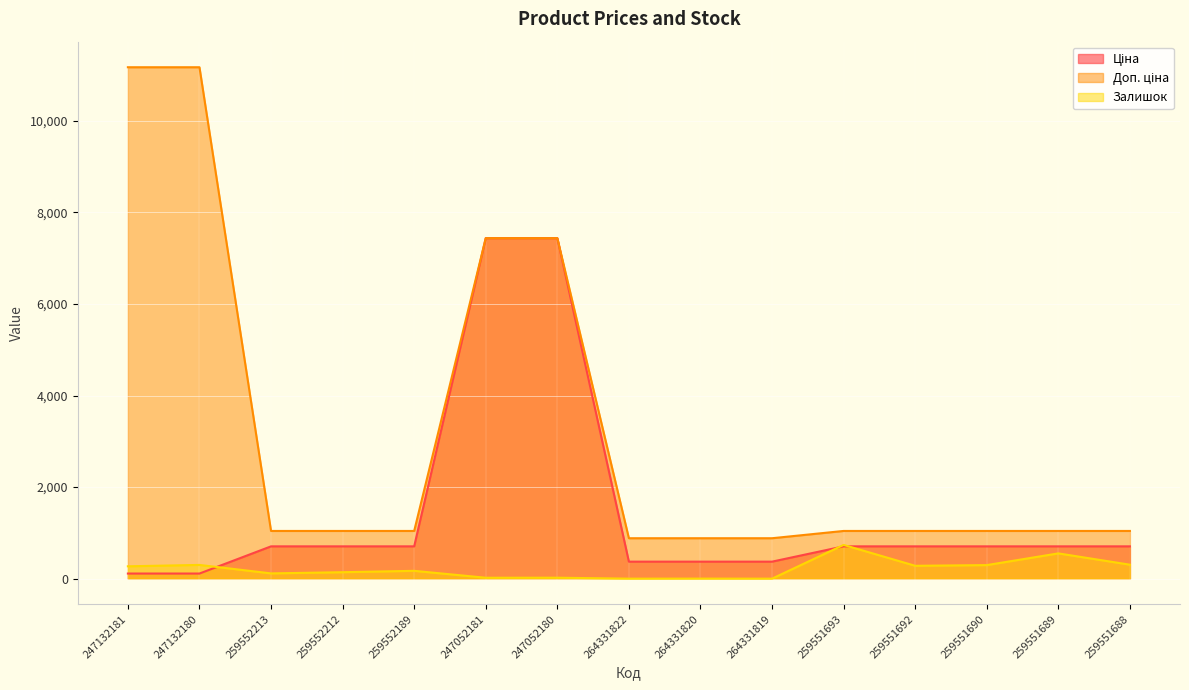

How many lines are shown in the chart?

3